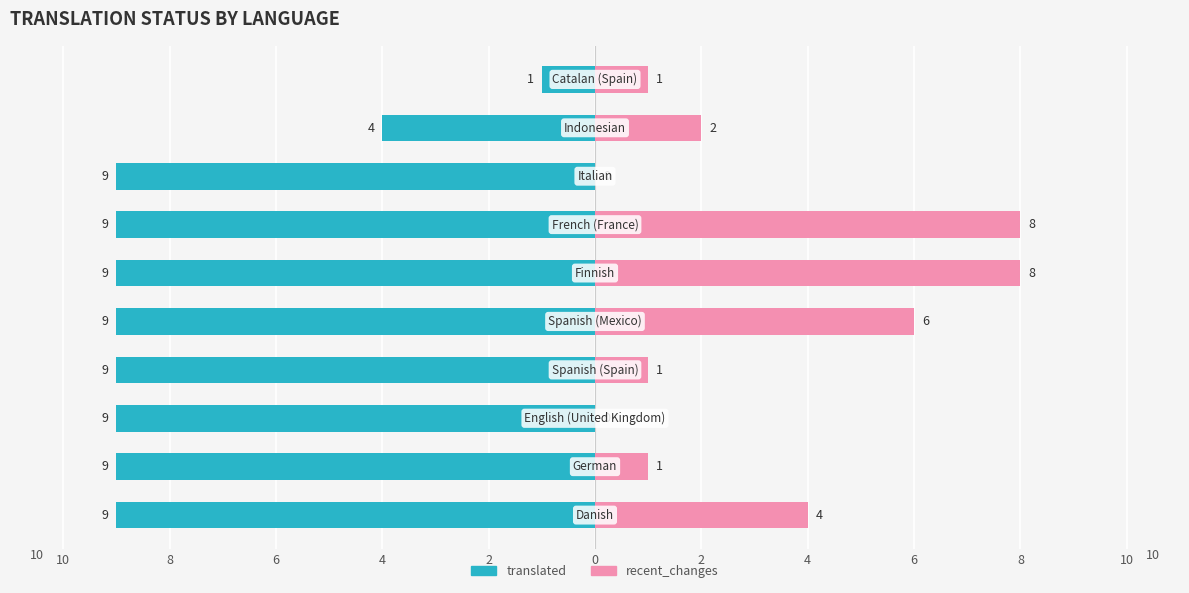

Are the bars horizontal?

Yes